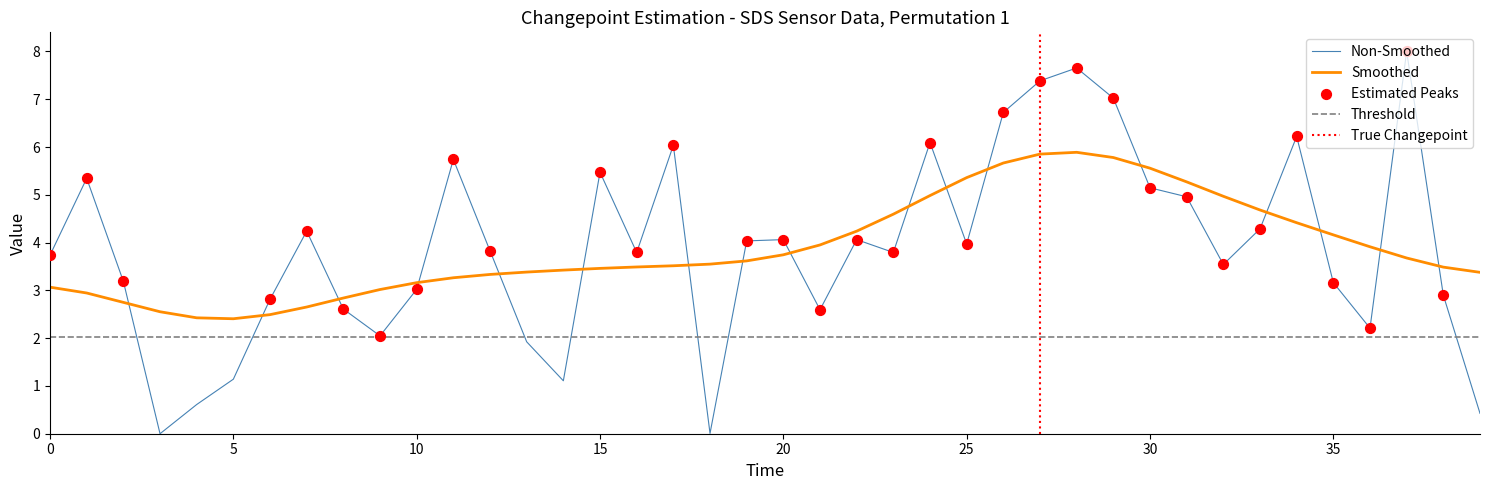

Between 30 and 7, which is larger?

30